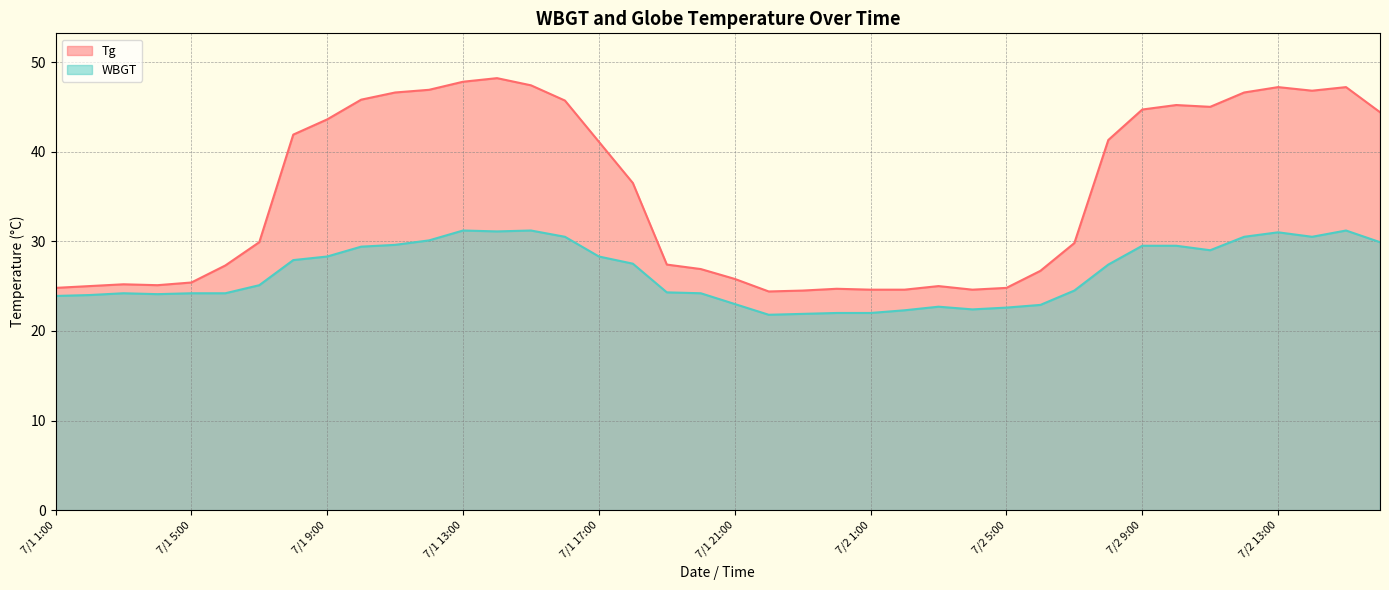

Reading right to left, what are all the values shown in this chart?

Tg: 7/2 16:00=44.4	7/2 15:00=47.2	7/2 14:00=46.8	7/2 13:00=47.2	7/2 12:00=46.6	7/2 11:00=45.0	7/2 10:00=45.2	7/2 9:00=44.7	7/2 8:00=41.3	7/2 7:00=29.8	7/2 6:00=26.7	7/2 5:00=24.8	7/2 4:00=24.6	7/2 3:00=25.0	7/2 2:00=24.6	7/2 1:00=24.6	7/1 24:00=24.7	7/1 23:00=24.5	7/1 22:00=24.4	7/1 21:00=25.8	7/1 20:00=26.9	7/1 19:00=27.4	7/1 18:00=36.5	7/1 17:00=41.1	7/1 16:00=45.7	7/1 15:00=47.4	7/1 14:00=48.2	7/1 13:00=47.8	7/1 12:00=46.9	7/1 11:00=46.6	7/1 10:00=45.8	7/1 9:00=43.6	7/1 8:00=41.9	7/1 7:00=29.9	7/1 6:00=27.3	7/1 5:00=25.4	7/1 4:00=25.1	7/1 3:00=25.2	7/1 2:00=25.0	7/1 1:00=24.8
WBGT: 7/2 16:00=29.9	7/2 15:00=31.2	7/2 14:00=30.5	7/2 13:00=31.0	7/2 12:00=30.5	7/2 11:00=29.0	7/2 10:00=29.5	7/2 9:00=29.5	7/2 8:00=27.4	7/2 7:00=24.5	7/2 6:00=22.9	7/2 5:00=22.6	7/2 4:00=22.4	7/2 3:00=22.7	7/2 2:00=22.3	7/2 1:00=22.0	7/1 24:00=22.0	7/1 23:00=21.9	7/1 22:00=21.8	7/1 21:00=23.0	7/1 20:00=24.2	7/1 19:00=24.3	7/1 18:00=27.5	7/1 17:00=28.3	7/1 16:00=30.5	7/1 15:00=31.2	7/1 14:00=31.1	7/1 13:00=31.2	7/1 12:00=30.1	7/1 11:00=29.6	7/1 10:00=29.4	7/1 9:00=28.3	7/1 8:00=27.9	7/1 7:00=25.1	7/1 6:00=24.2	7/1 5:00=24.2	7/1 4:00=24.1	7/1 3:00=24.2	7/1 2:00=24.0	7/1 1:00=23.9